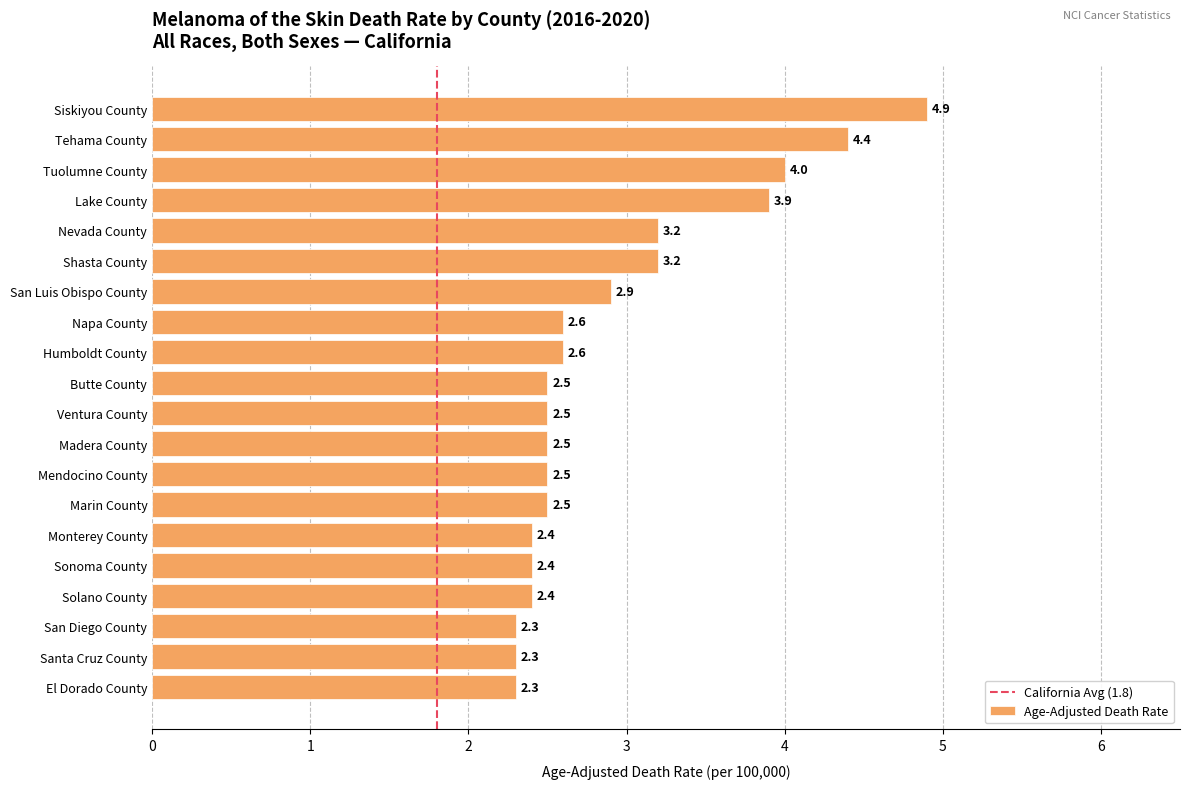

The value at Monterey County is 1.2. True or false?

False